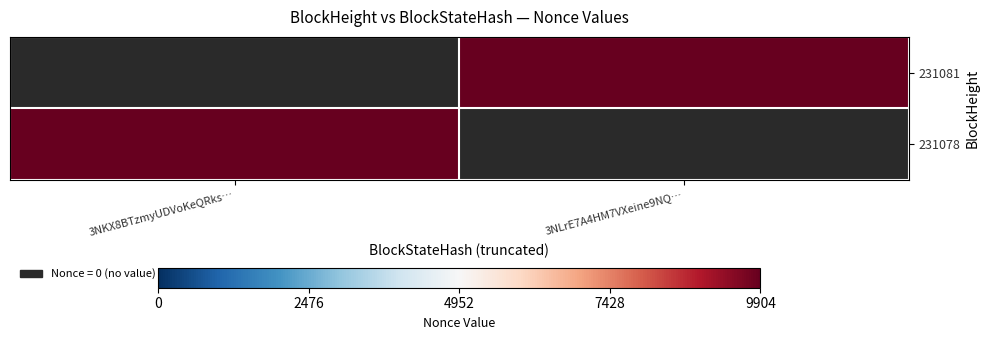

Count the number of categories in the chart.

2